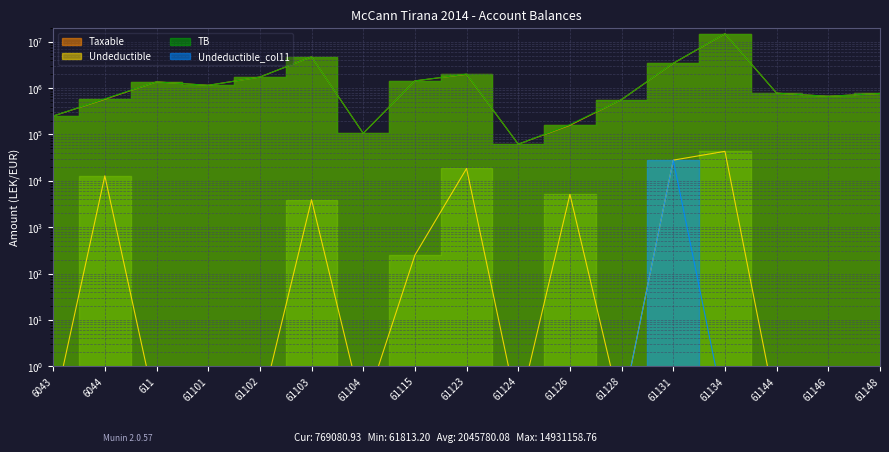

What position from the right is 61134?

4